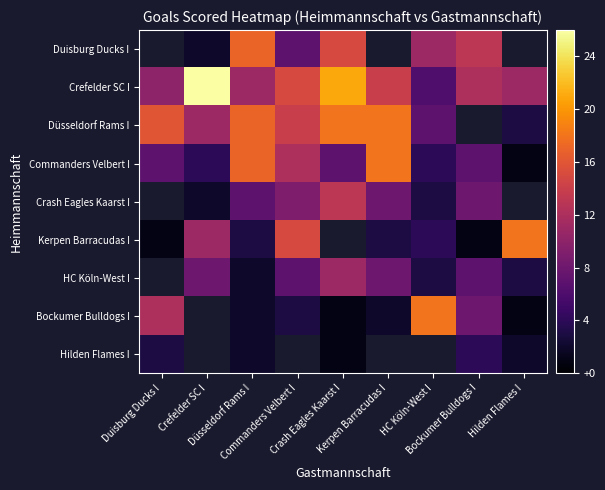

Which series changed the most between Kerpen Barracudas I and HC Köln-West I?

Bockumer Bulldogs I